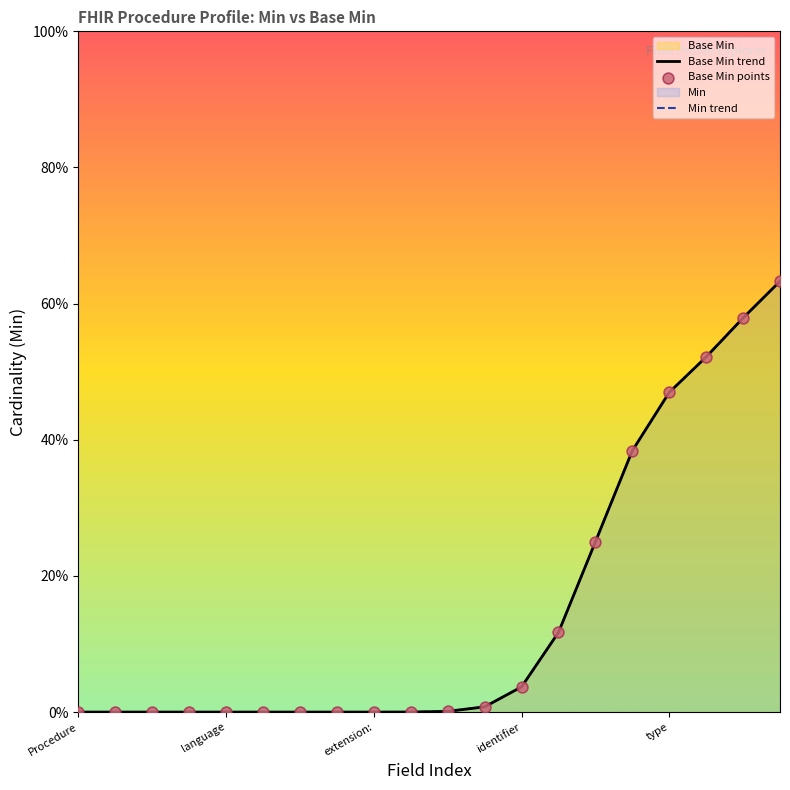

At how many categories does at least one series exceed 0?

11